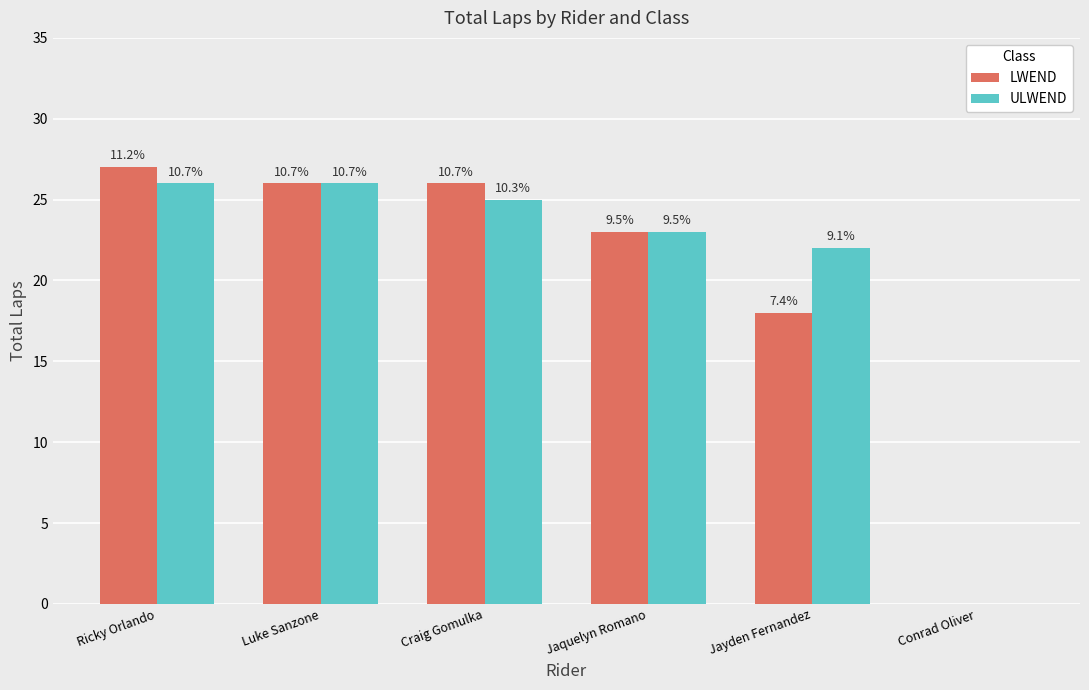

Which category has the lowest value across all series?

Conrad Oliver